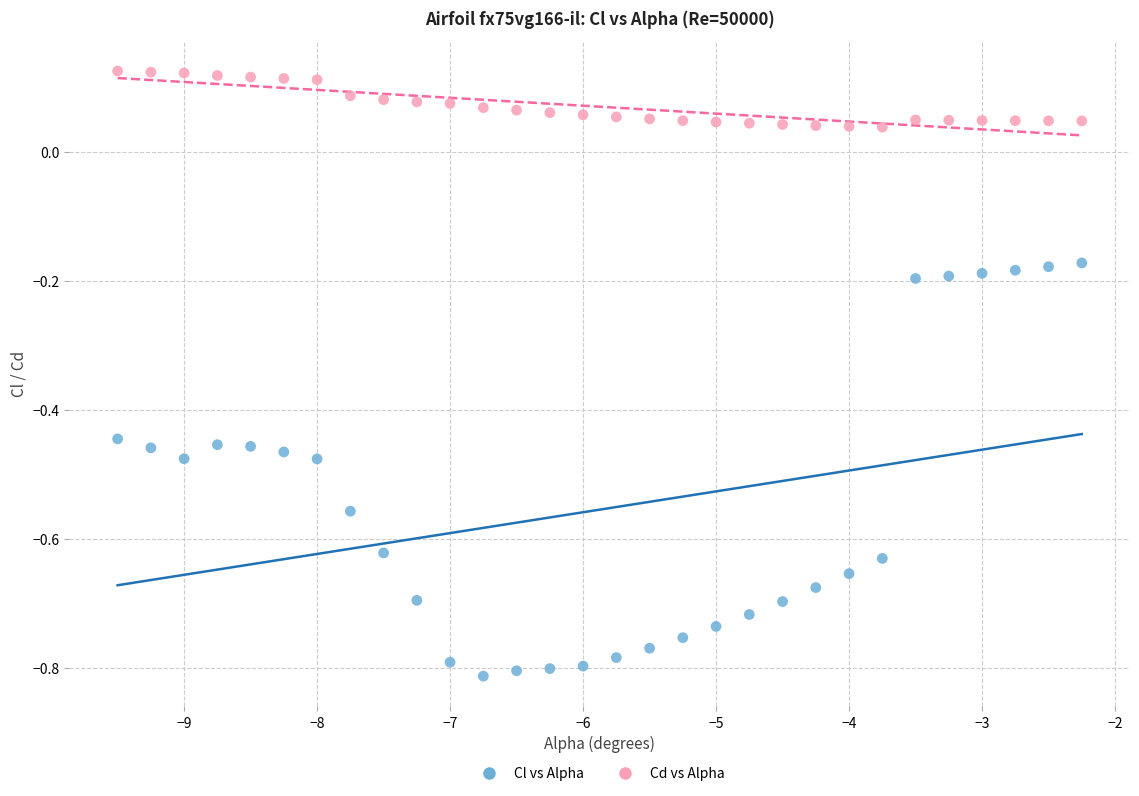

Which series contains the highest Y value?

Cd vs Alpha